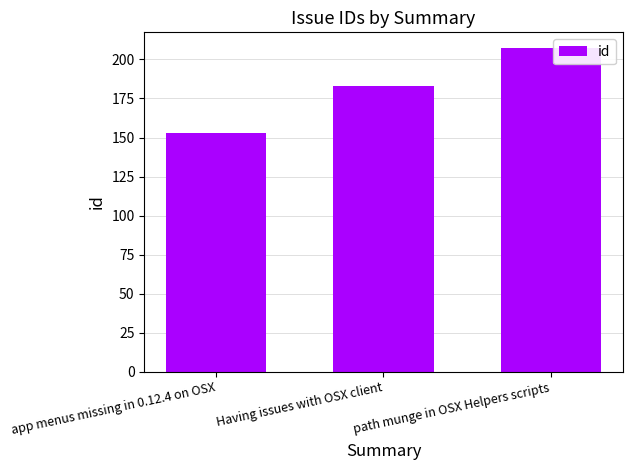

How many values are between 153 and 207?

3